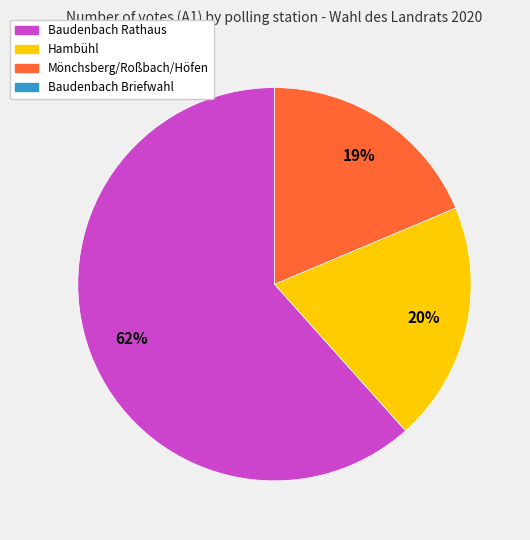

To the nearest percent, what is the average slice percentage?

33%